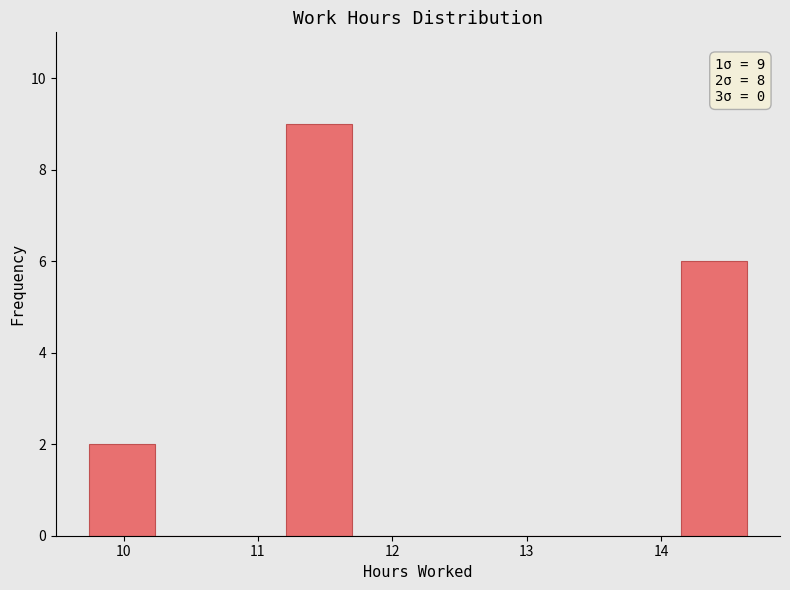

Which range on the x-axis has the tallest bar?

11.21 to 11.70